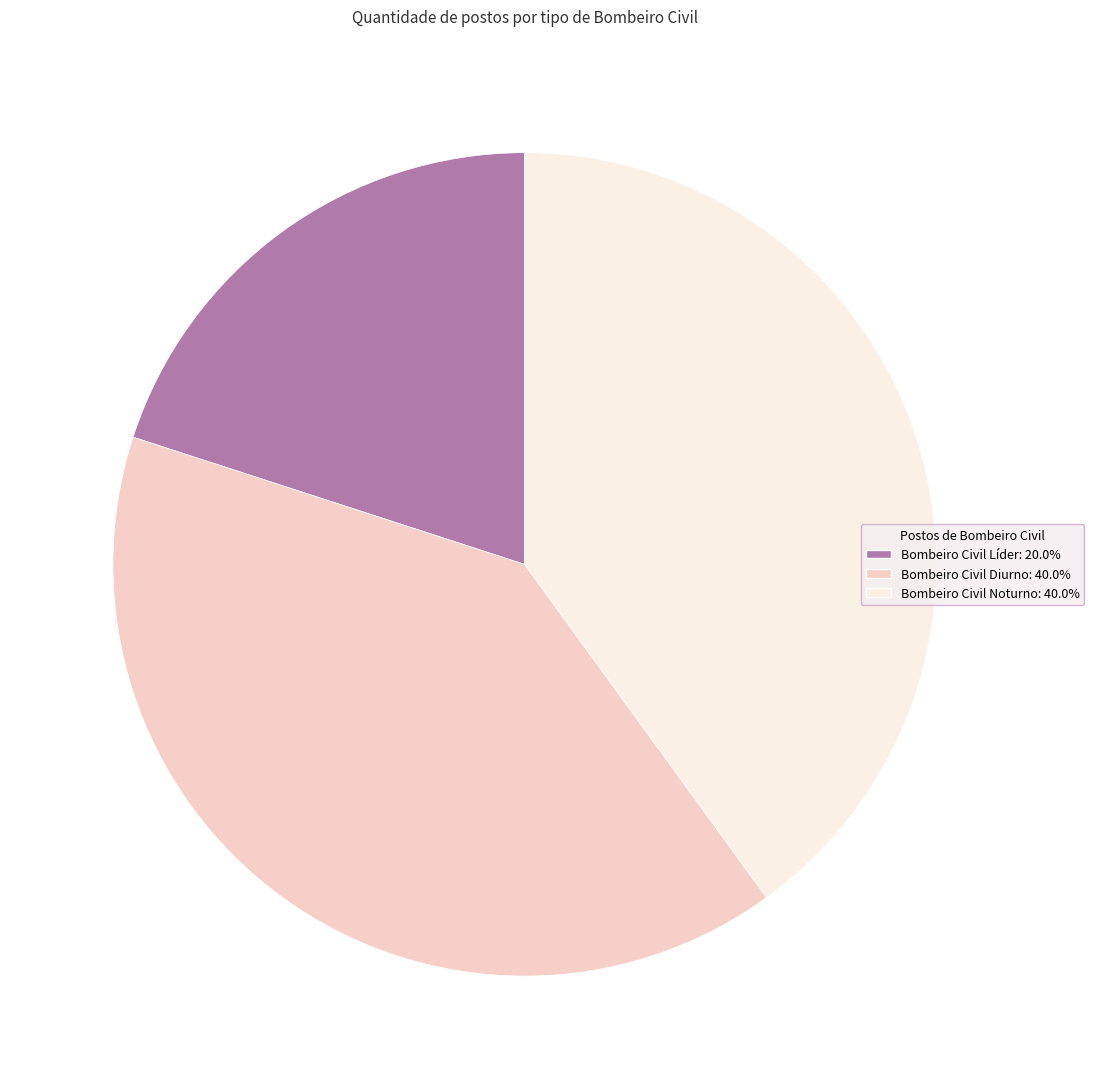

Does any single category account for the majority?

No